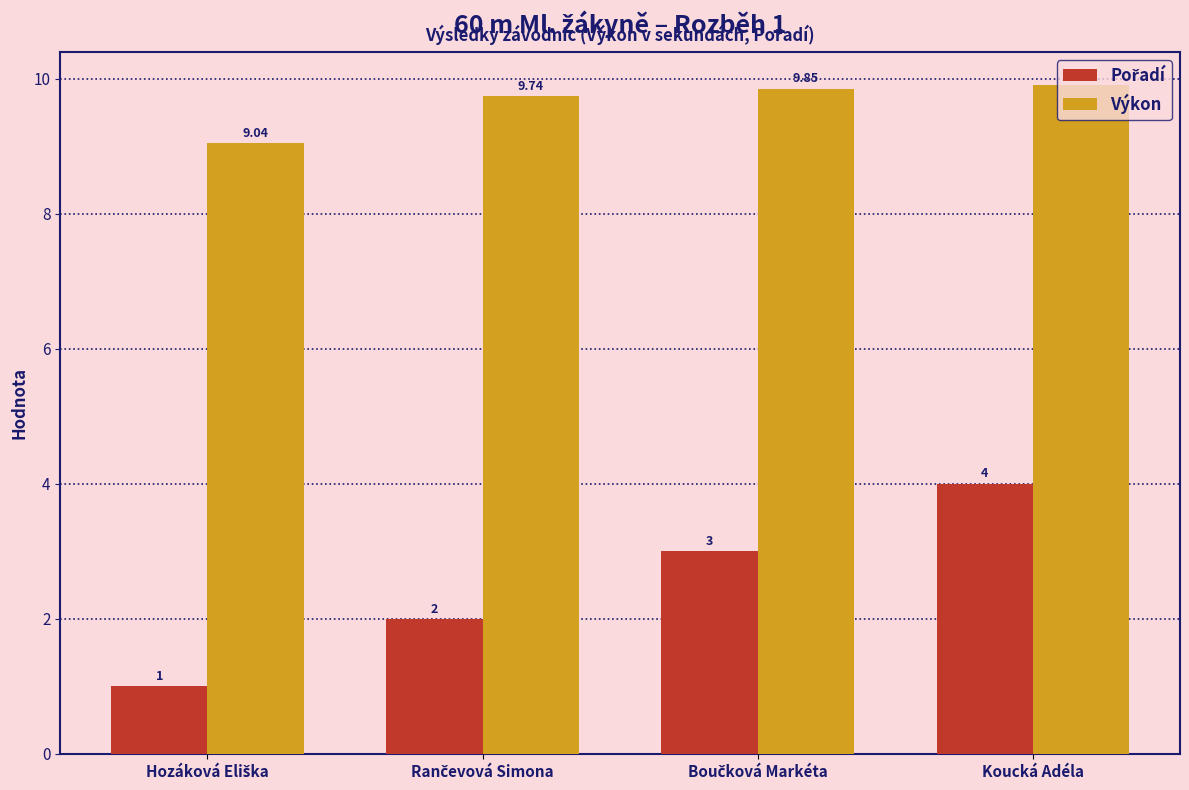

Which category has the highest value in the Výkon series?

Koucká Adéla